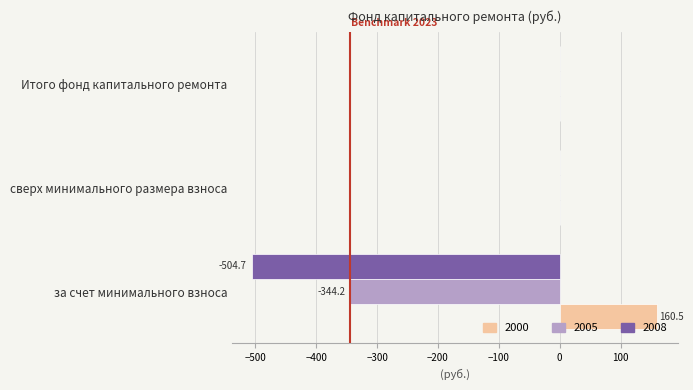

True or false: 2000 has a value of 0.0 at Итого фонд капитального ремонта.

True